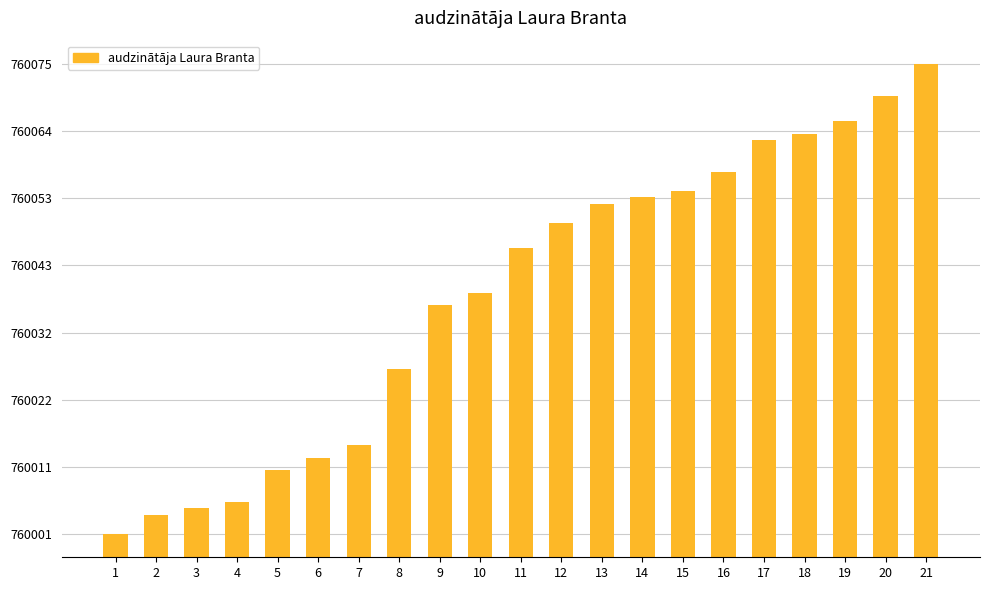

Rank the categories by value from lowest to highest.

1, 2, 3, 4, 5, 6, 7, 8, 9, 10, 11, 12, 13, 14, 15, 16, 17, 18, 19, 20, 21